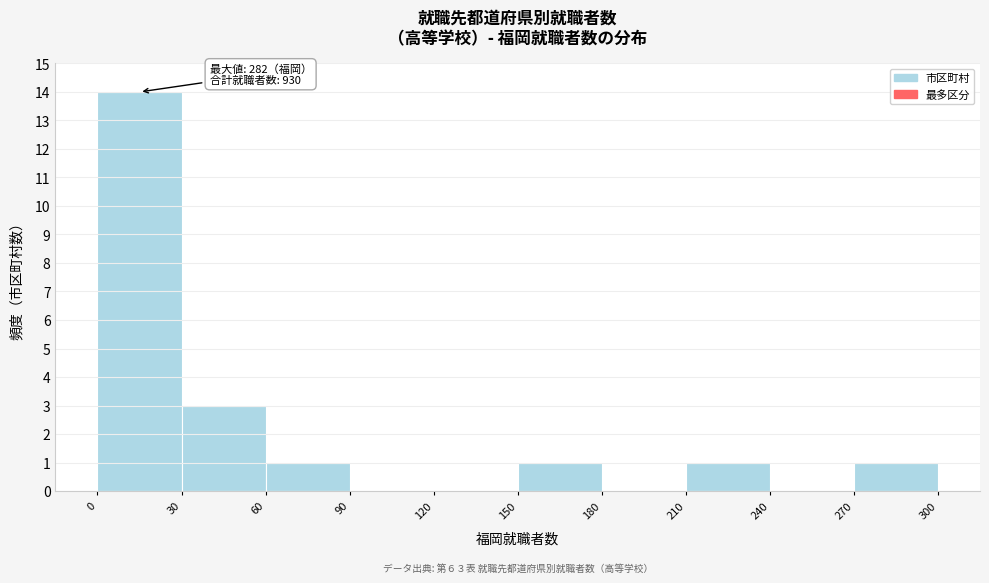

Over which range of the x-axis is the bar tallest?

0 to 30